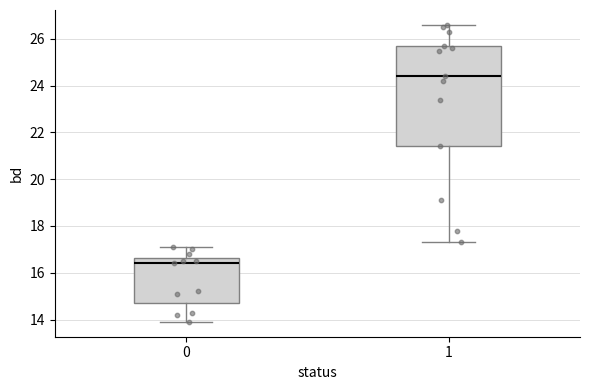

Which box has the lowest median line?

0